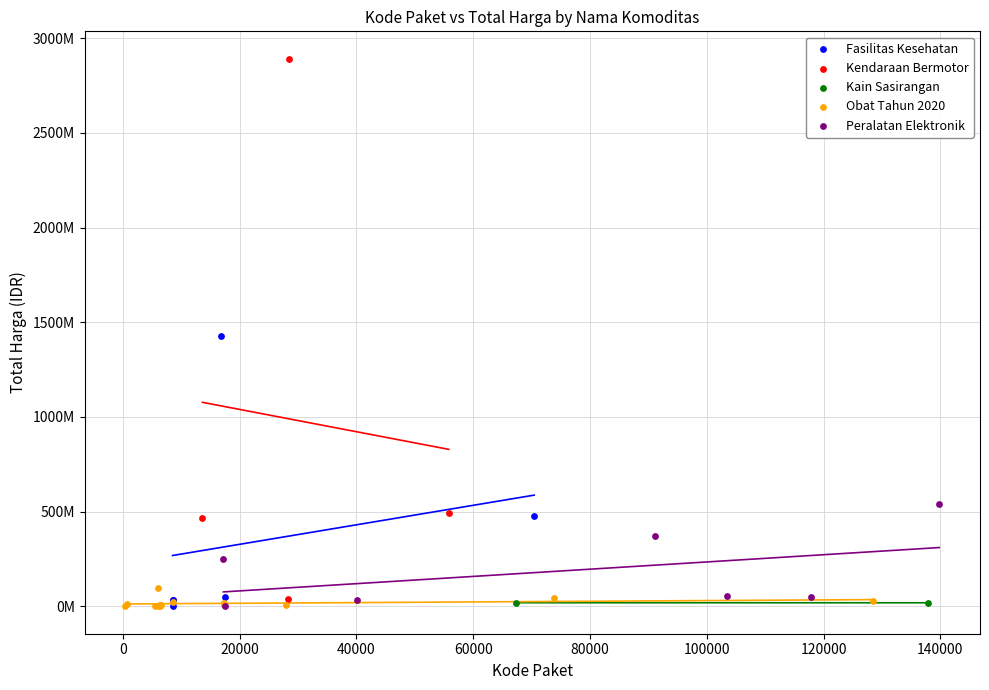

Which series has the largest Y range (max minus min)?

Kendaraan Bermotor